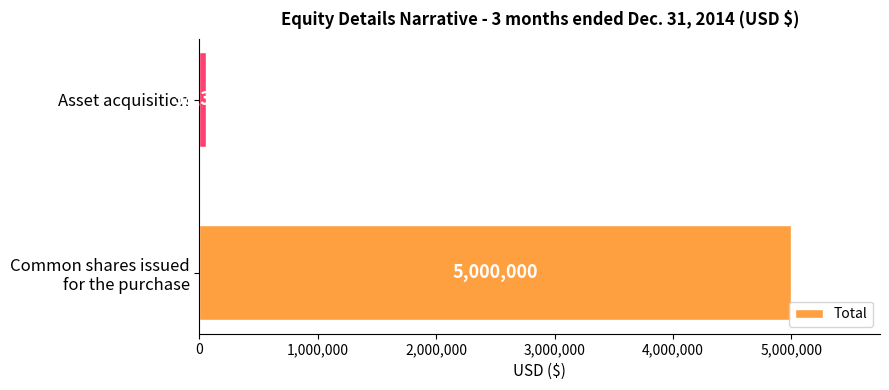

How many values are between 58333 and 5000000?

2